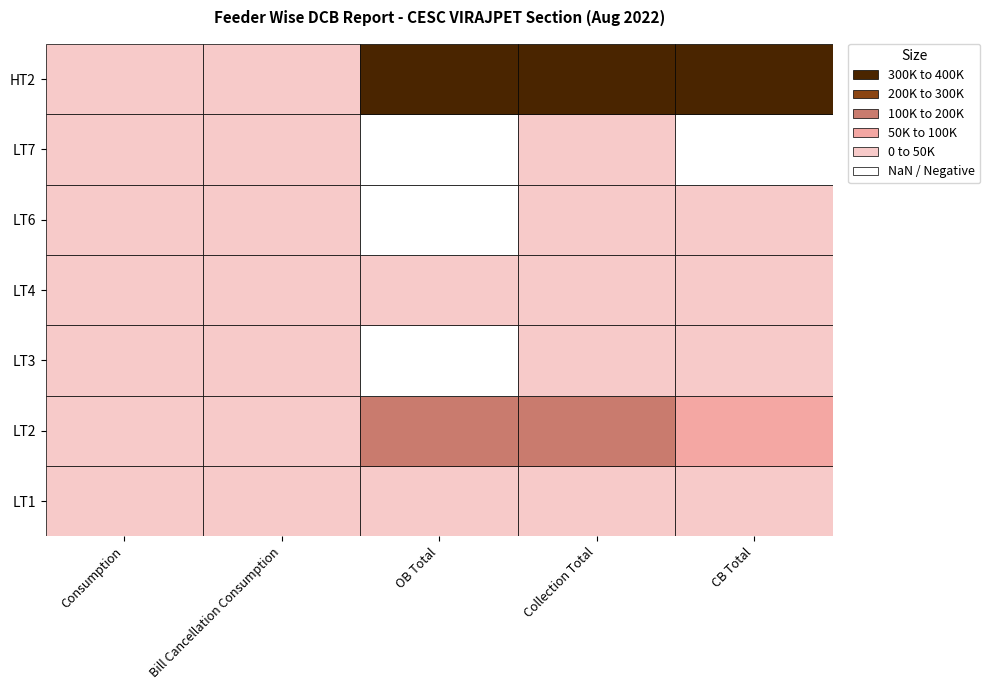

At which category is the sum across all series the highest?

OB Total